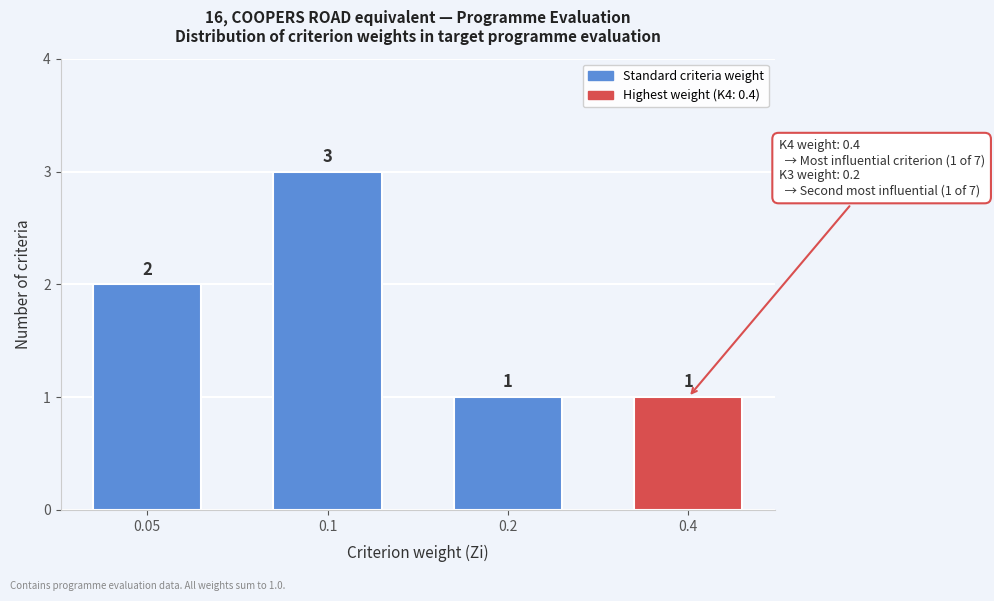

Reading right to left, transcribe all the data shown in this chart.

1	1	3	2